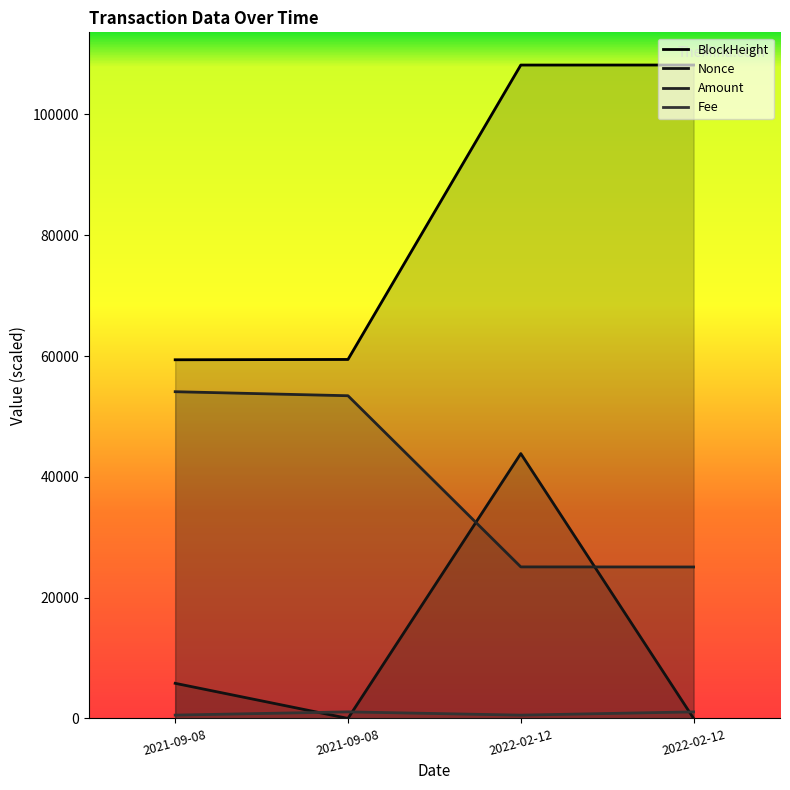

Which has a higher value, 2022-02-12 or 2022-02-12?

2022-02-12